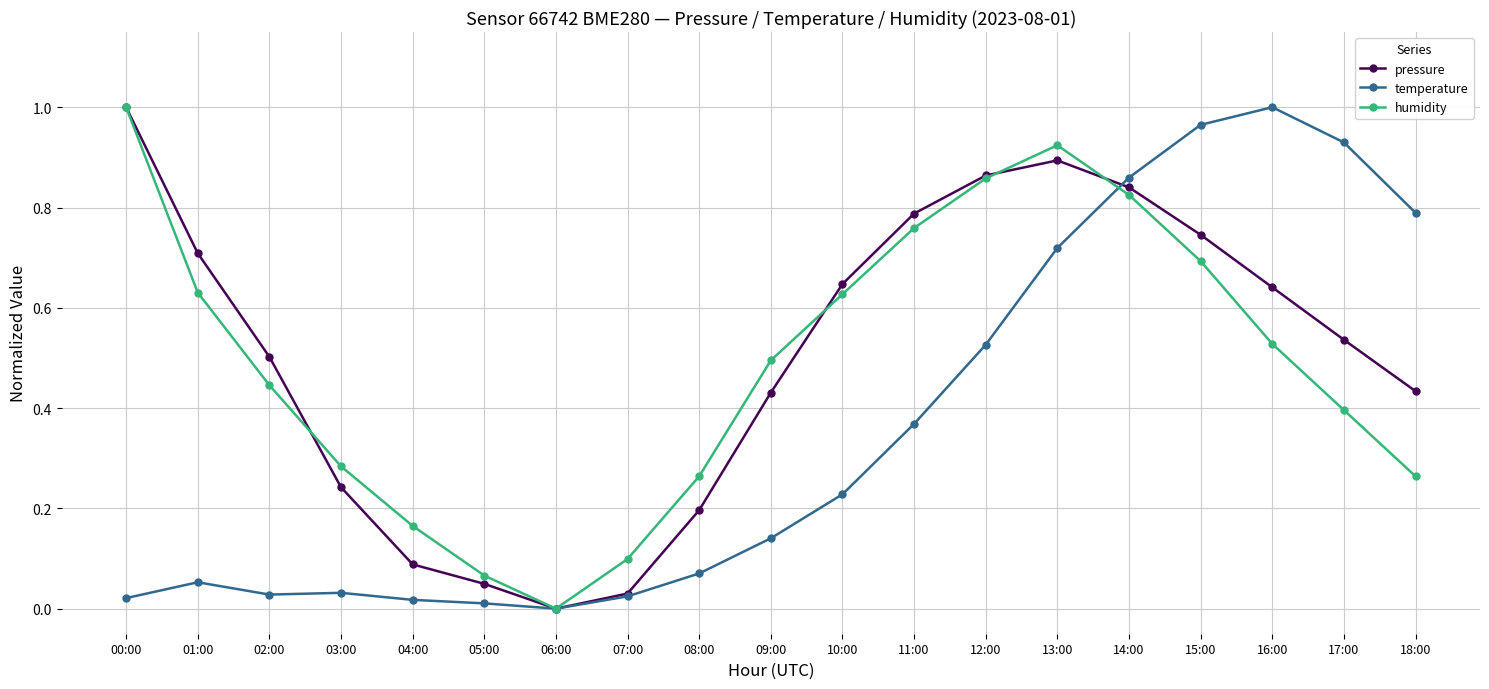

True or false: humidity has more than 0 interior local peaks.

True